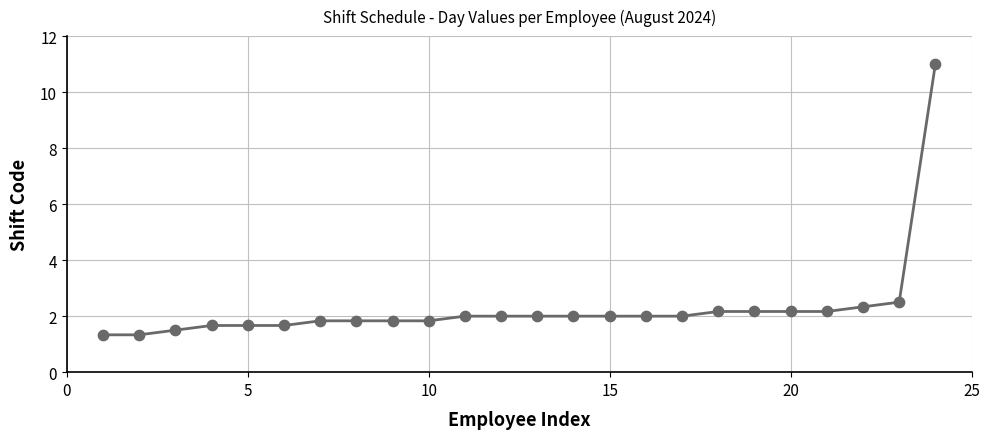

What is the greatest value displayed?

11.0